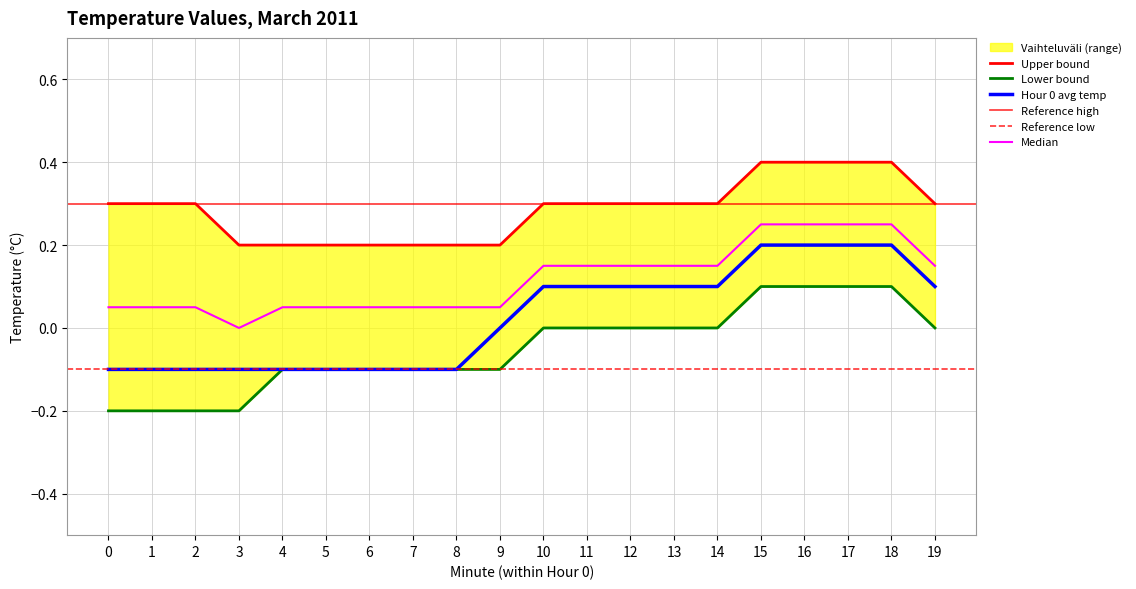

Which series has the widest spread of values?

Hour 0 avg temp